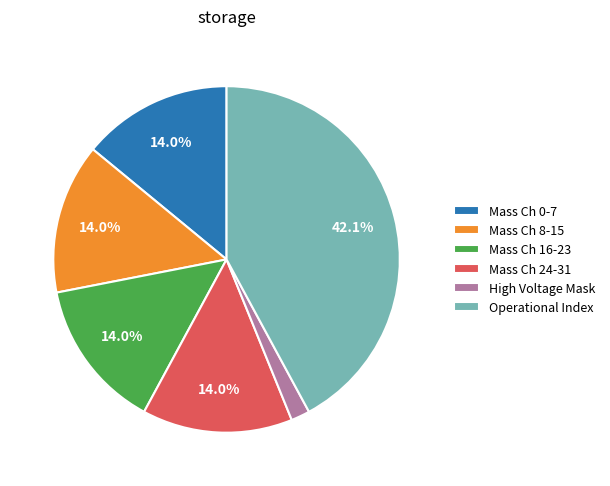

Does Mass Ch 8-15 represent more than half of the total?

No